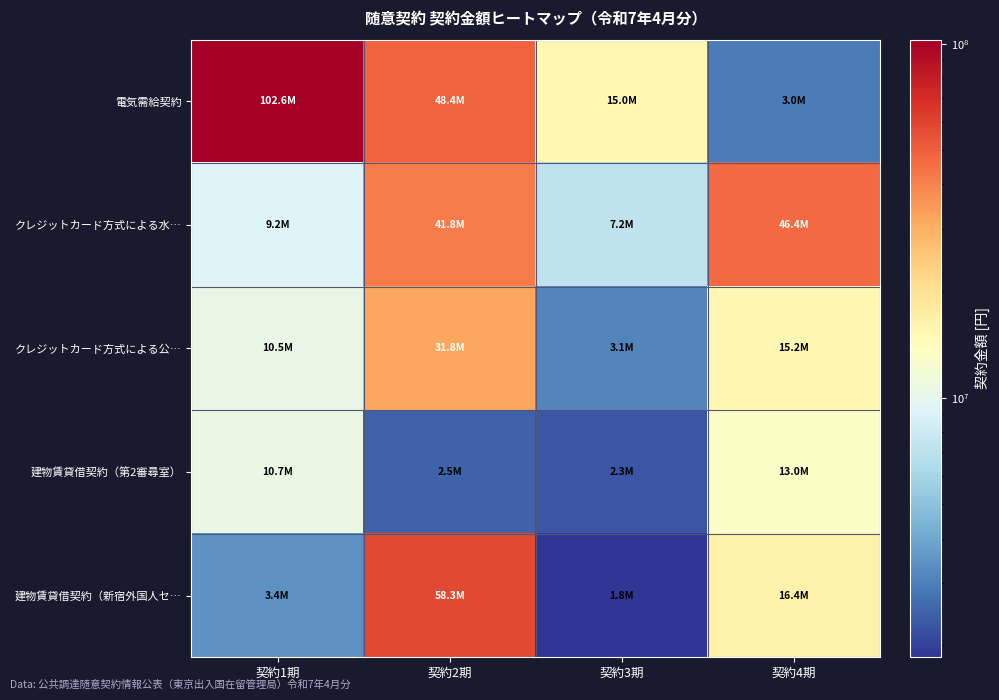

At how many categories does at least one series exceed 49042290?

2